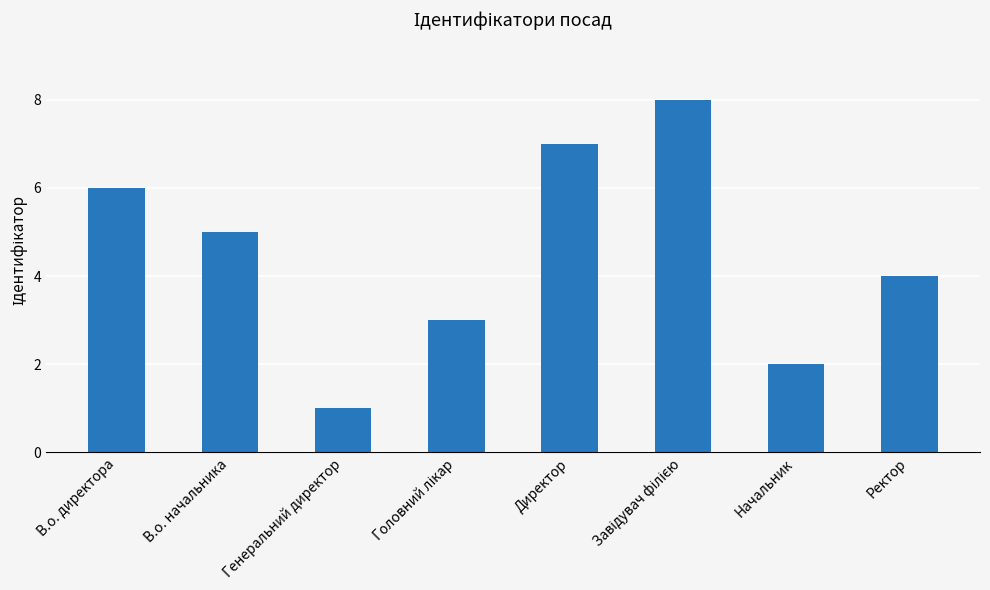

The value at В.о. начальника is 1. True or false?

False